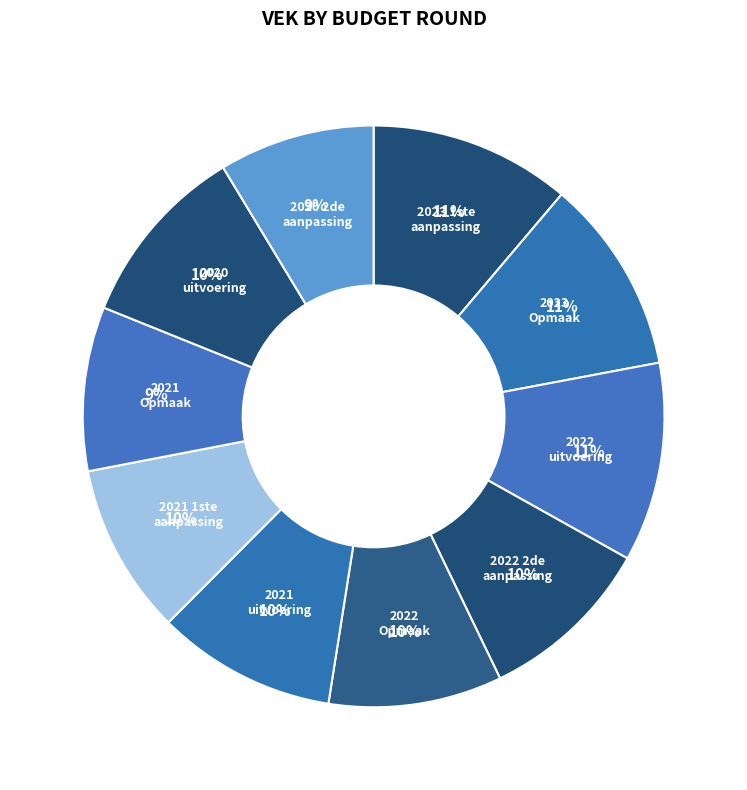

How many segments does this pie chart have?

10